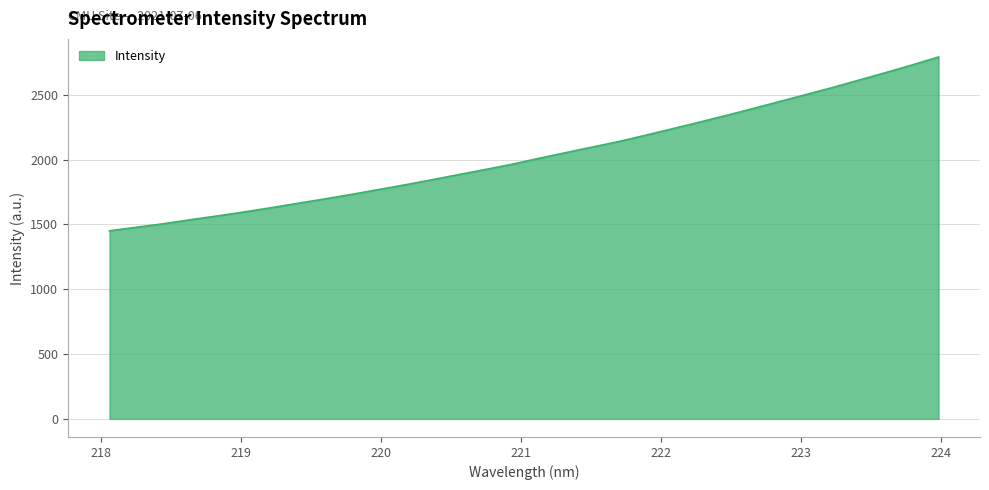

What is the smallest value displayed?

1450.6